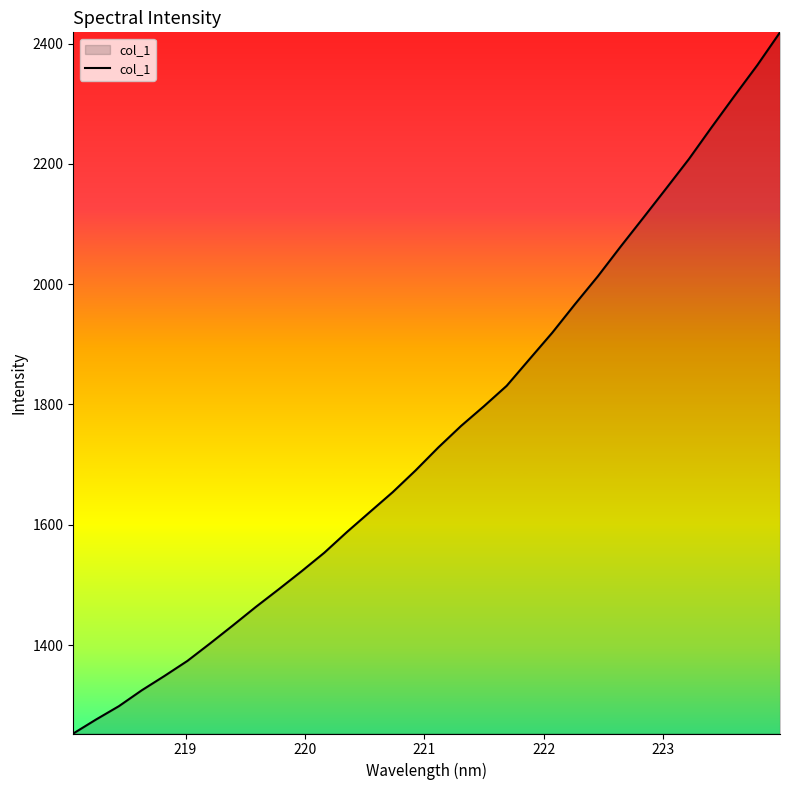

What is the minimum value shown in the chart?

1253.0